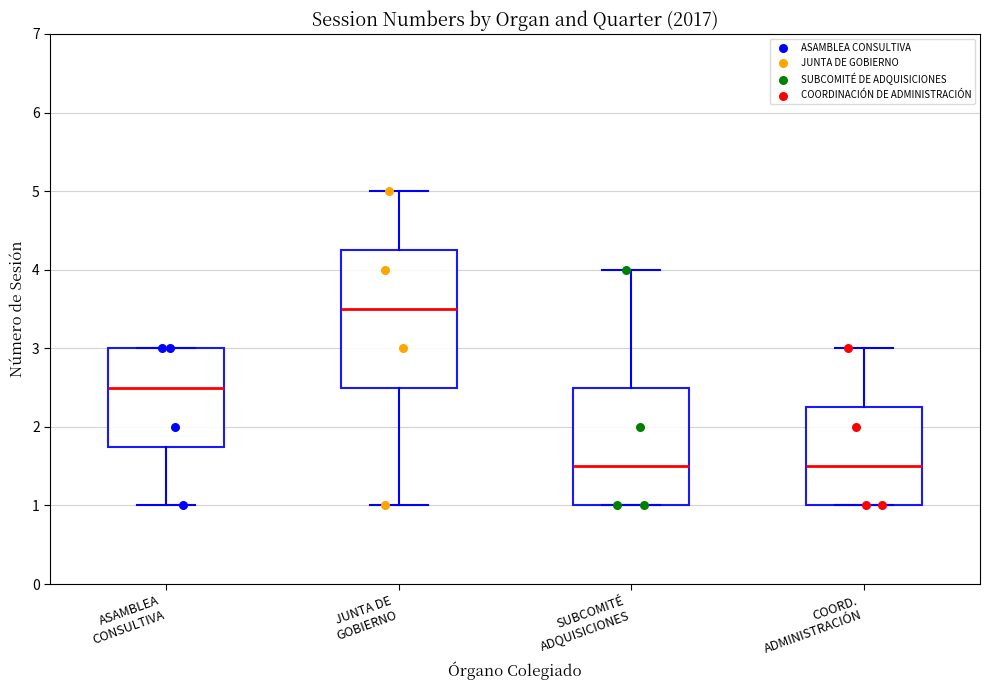

Reading left to right, transcribe this box plot: for each box, give where its median line is, the range the box spans, and where its two whiskers end, as read against the y-axis. The values are not printed on the chart, so give them approximately, as read against the axis.

ASAMBLEA CONSULTIVA: median 2.5, box 1.8 to 3.0, whiskers 1.0 to 3.0
JUNTA DE GOBIERNO: median 3.5, box 2.5 to 4.3, whiskers 1.0 to 5.0
SUBCOMITÉ ADQUISICIONES: median 1.5, box 1.0 to 2.5, whiskers 1.0 to 4.0
COORD. ADMINISTRACIÓN: median 1.5, box 1.0 to 2.3, whiskers 1.0 to 3.0